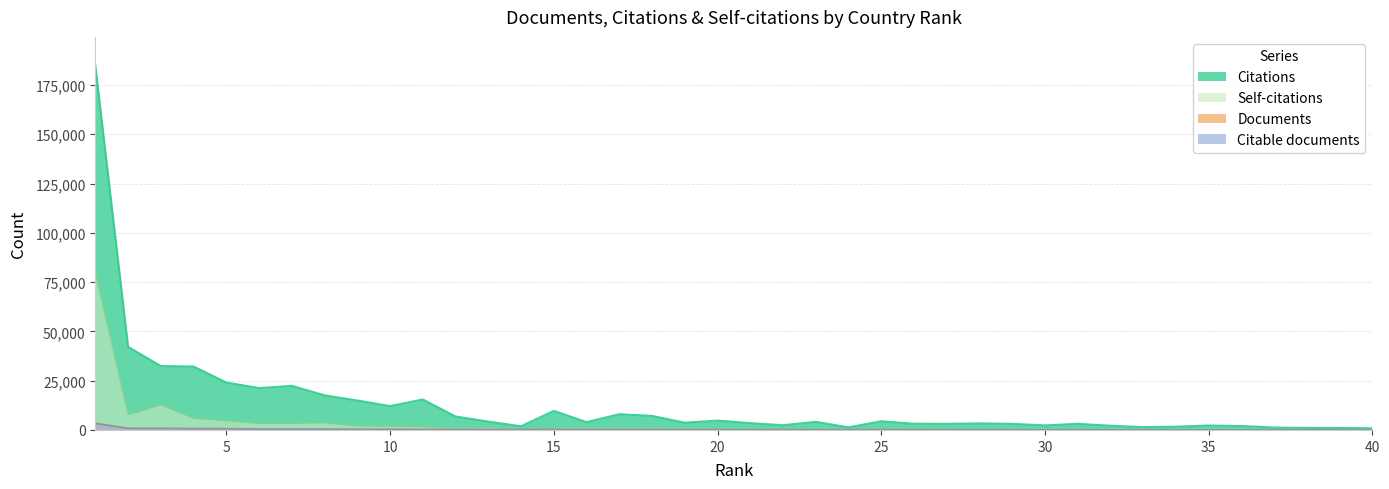

How many values in the Self-citations series exceed 482?

19